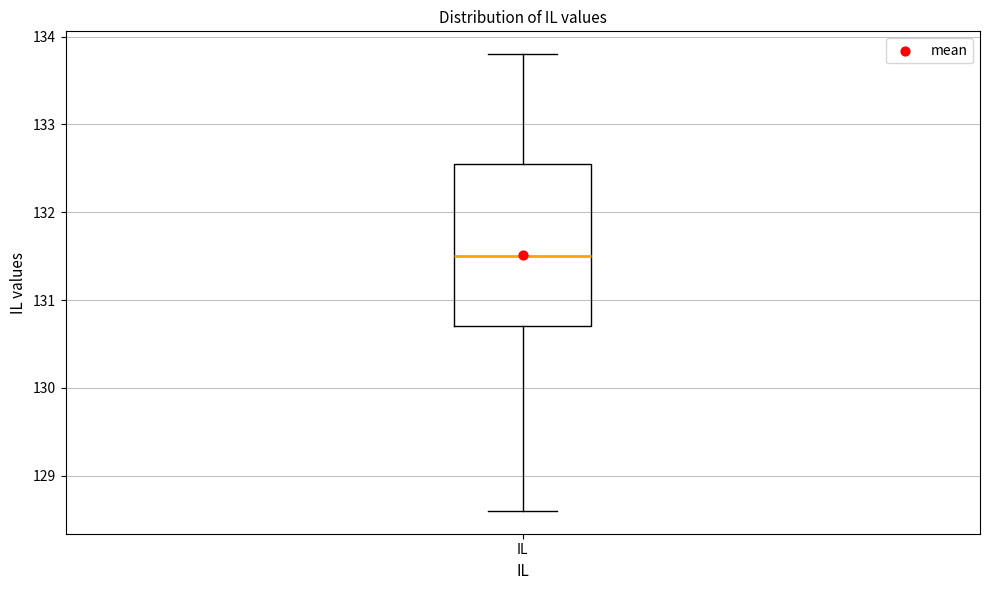

Transcribe this box plot: give where the median line is, the range the box spans, and where the two whiskers end, as read against the y-axis. The values are not printed on the chart, so give them approximately, as read against the axis.

median 131.5, box 130.7 to 132.6, whiskers 128.6 to 133.8